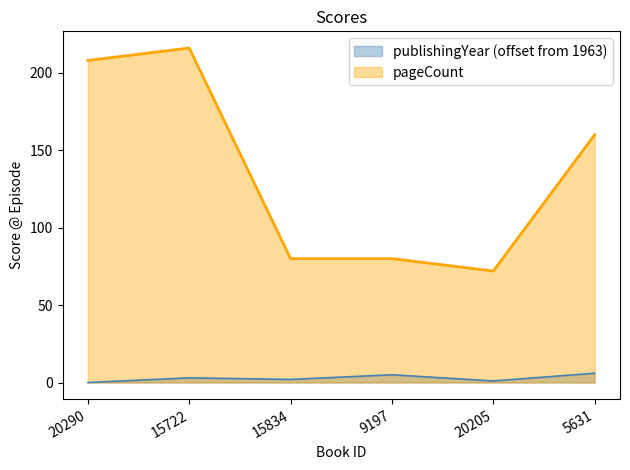

Does the chart have visible grid lines?

No